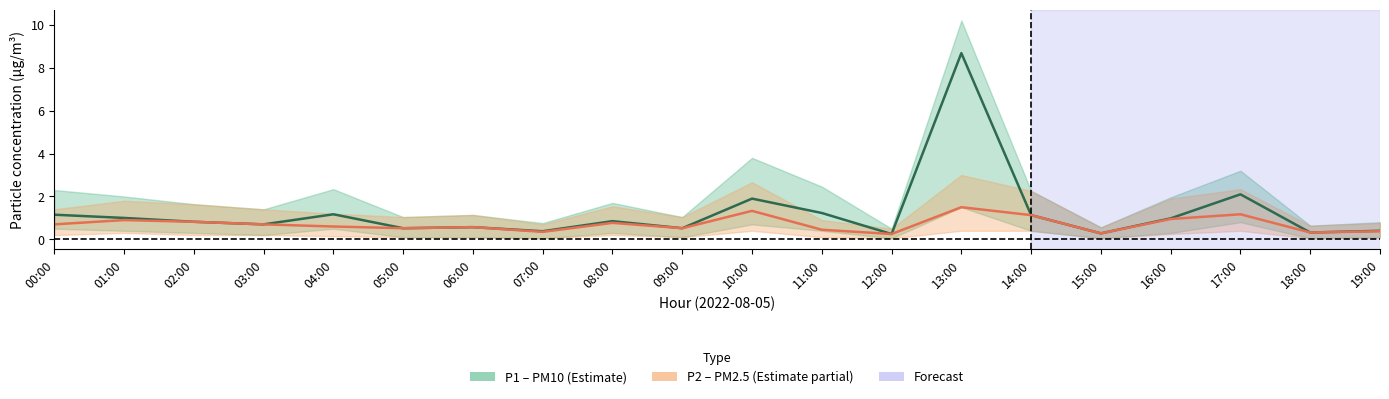

What is the average value of the P1 center series?

1.2